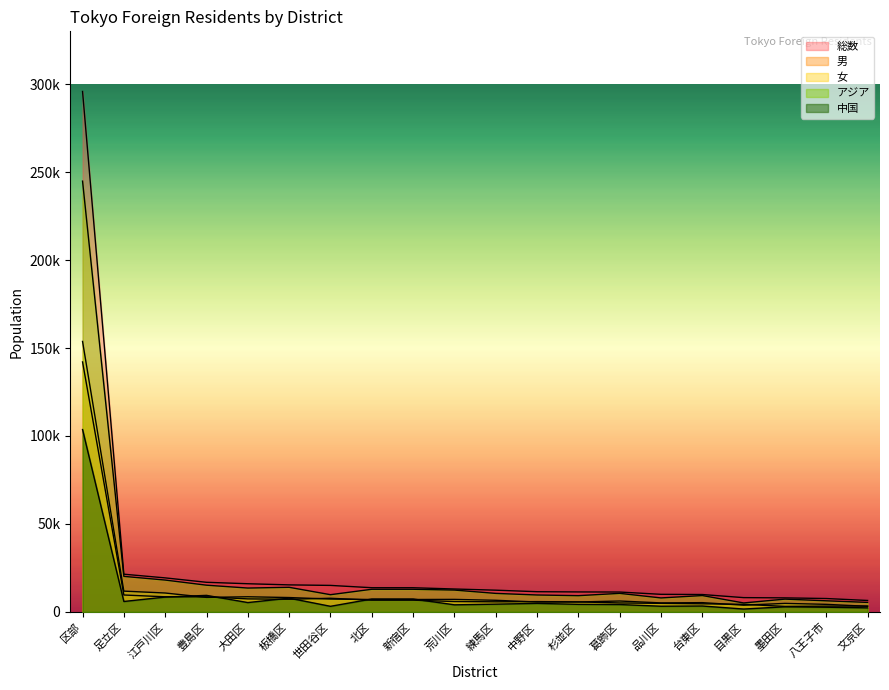

Read the 男 value at 墨田区, to the nearest 50.

3150